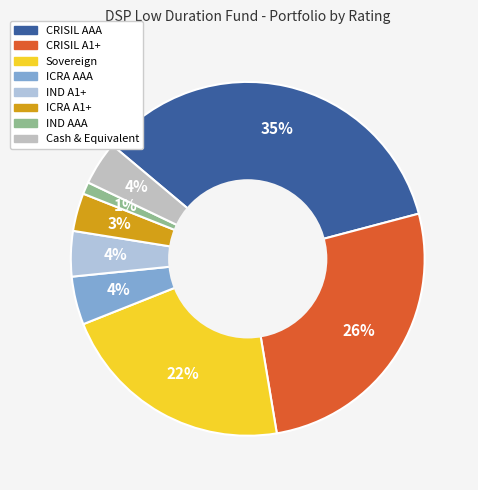

How many segments does this pie chart have?

8